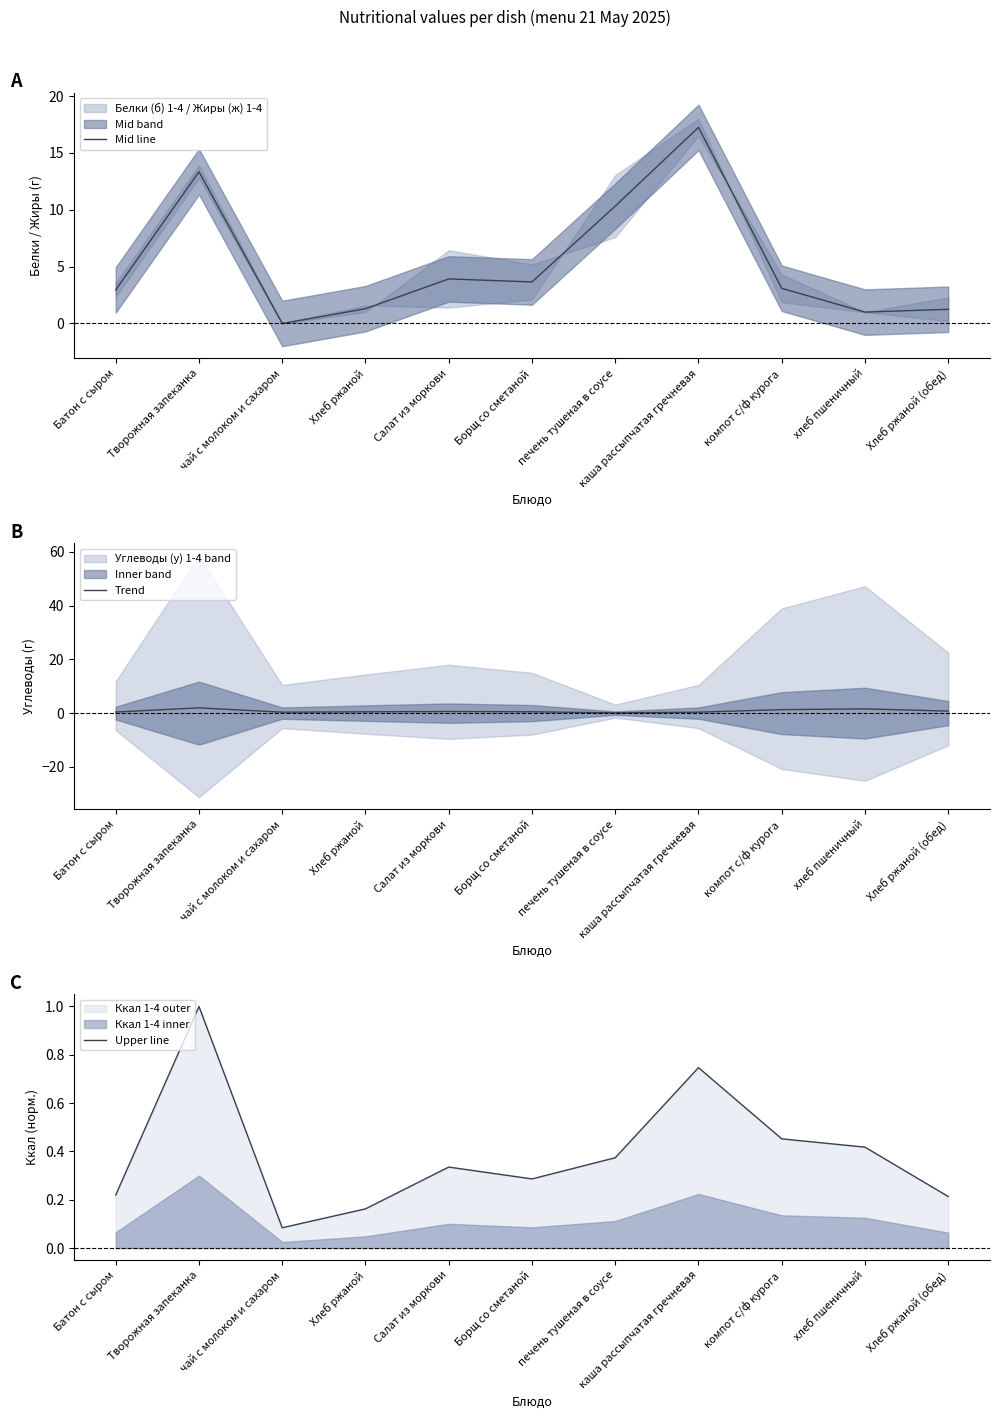

What is the value of the Upper line point at the 11th from the left?

0.2